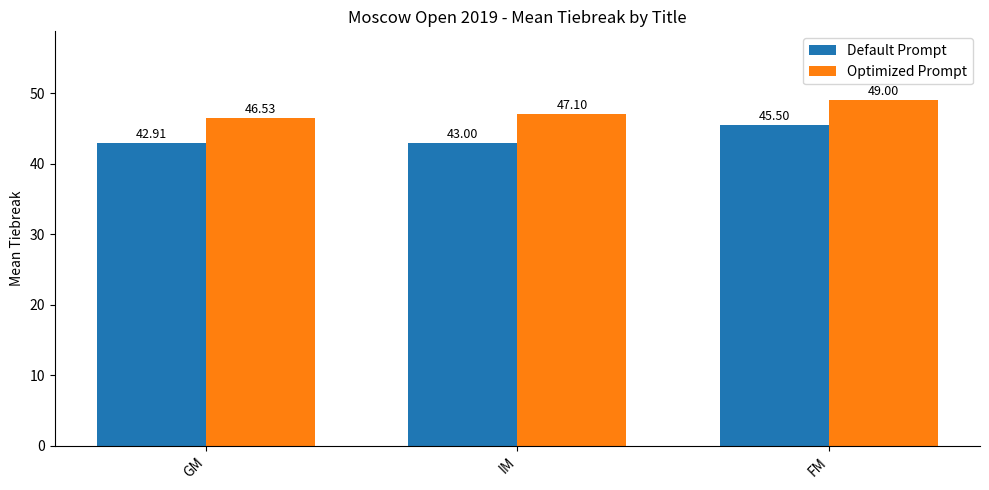

Are the bars grouped side by side (vs. stacked)?

Yes